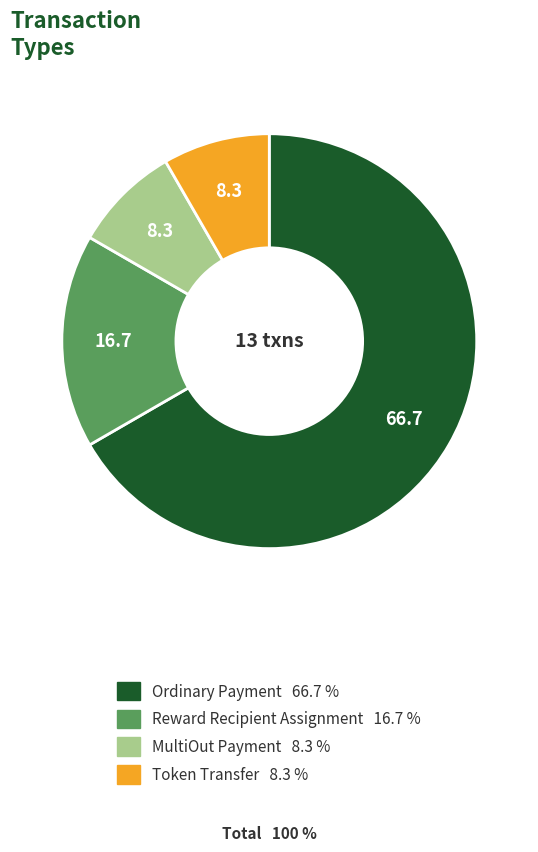

Which slice is the largest?

Ordinary Payment